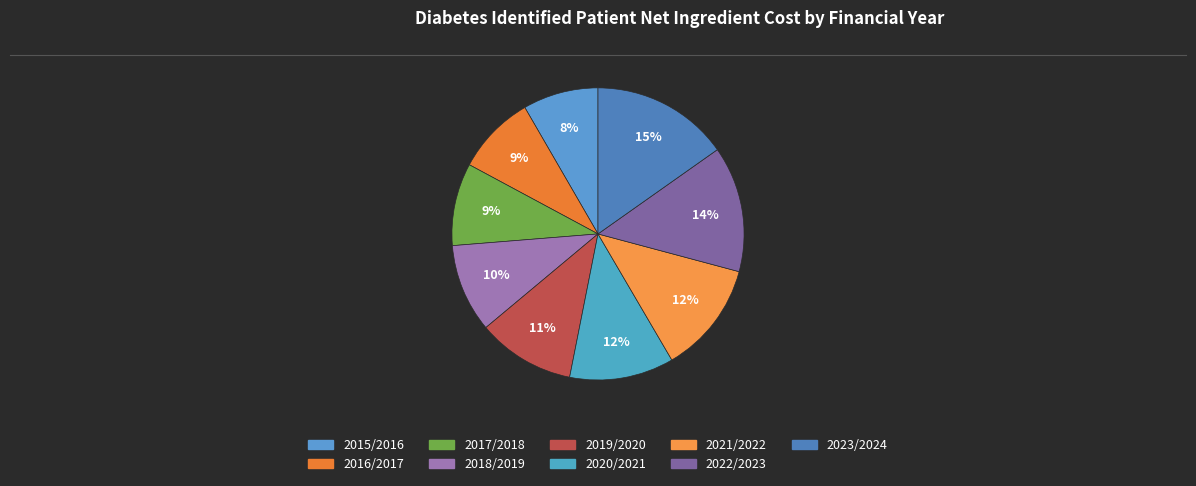

What percentage is the 2022/2023 slice, to the nearest percent?

14%